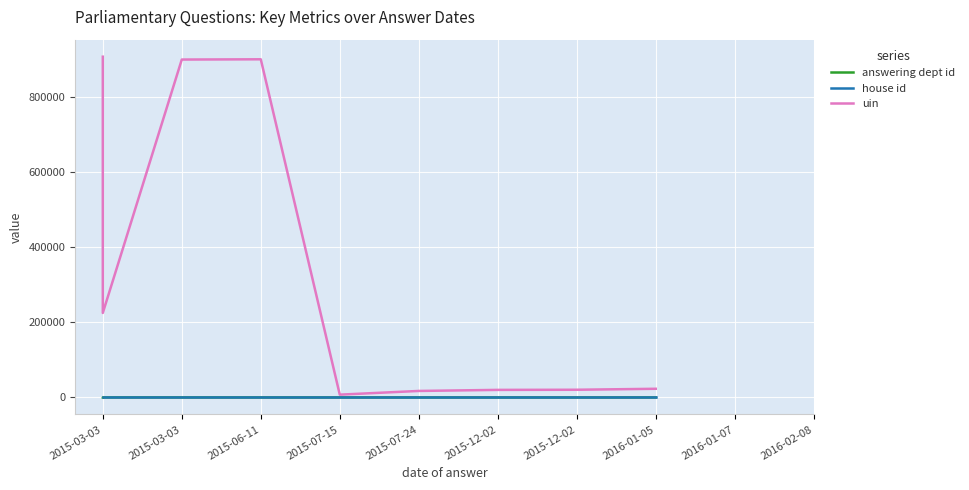

What is the difference between the uin values at 2015-03-03 and 2016-01-05?

202066